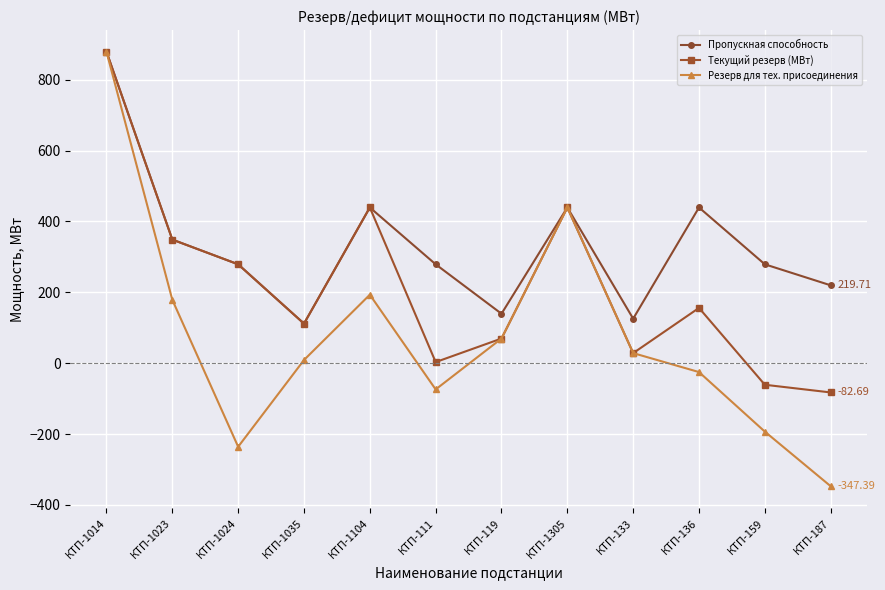

Rank the series by their average value, from lowest to highest.

Резерв для тех. присоединения, Текущий резерв (МВт), Пропускная способность